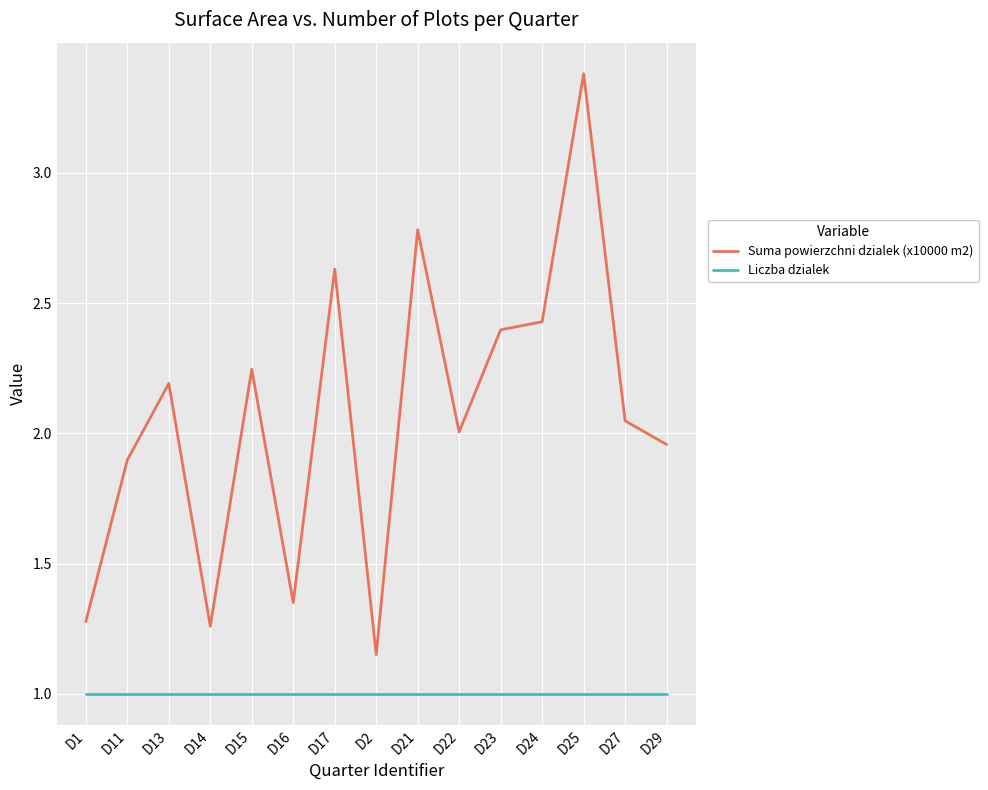

True or false: Suma powierzchni dzialek (x10000 m2) and Liczba dzialek intersect in this chart.

False